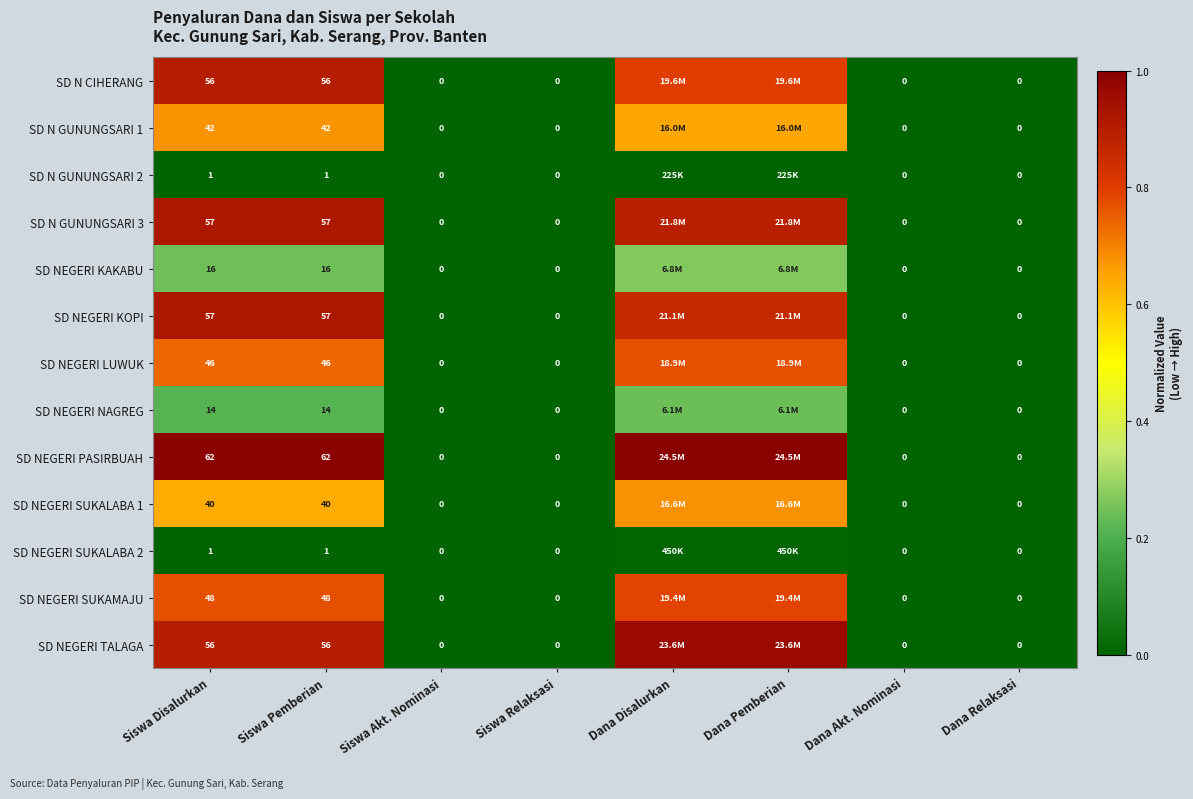

At how many categories does at least one series exceed 0?

4